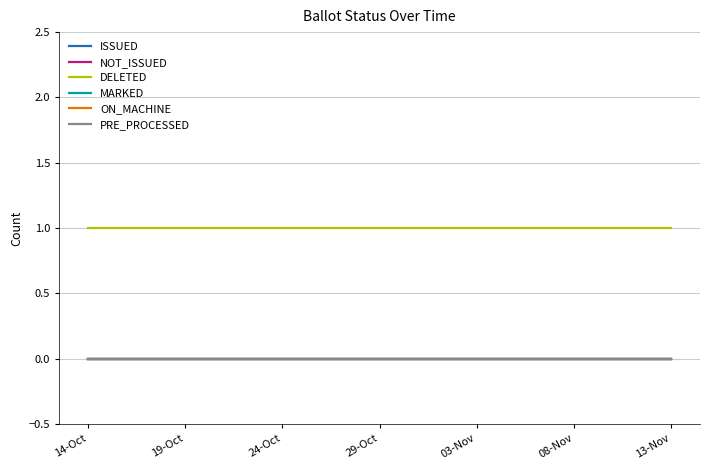

Does the chart display data point markers on the line(s)?

No